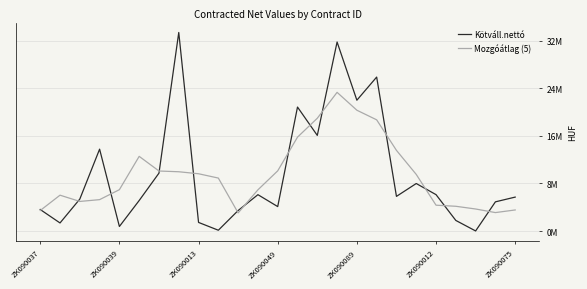

At how many categories does at least one series exceed 29693544?

2